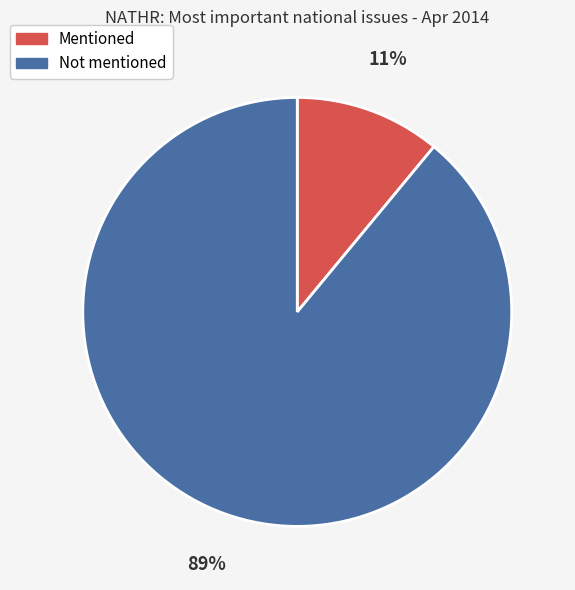

To the nearest percent, what is the difference between the largest and smallest slice percentages?

78%